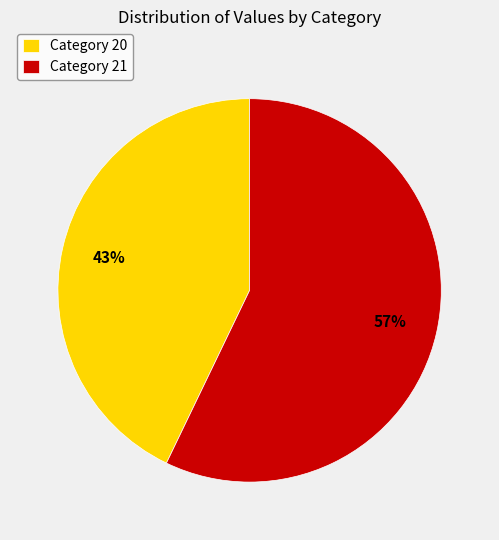

Does Category 21 represent more than half of the total?

Yes